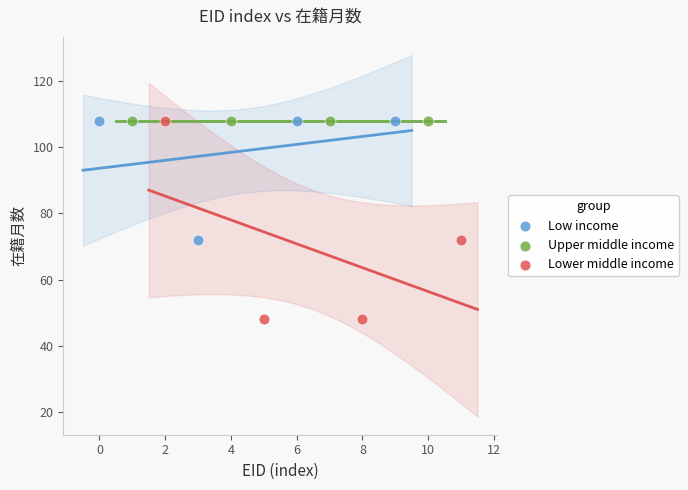

Which series contains the lowest Y value?

Lower middle income